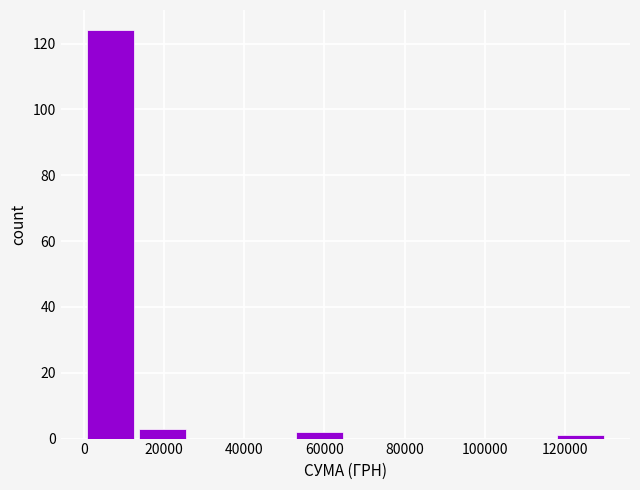

Reading left to right, list every bar in this chart as the range it spans on the x-axis followed by its height. Neither the bar edges nor the heights are printed on the chart, so give them approximately, as read against the axes.

0 to 14000: 124
14000 to 26000: 4
26000 to 40000: 0
40000 to 52000: 0
52000 to 66000: 2
66000 to 78000: 0
78000 to 92000: 0
92000 to 104000: 0
104000 to 118000: 0
118000 to 130000: under 2